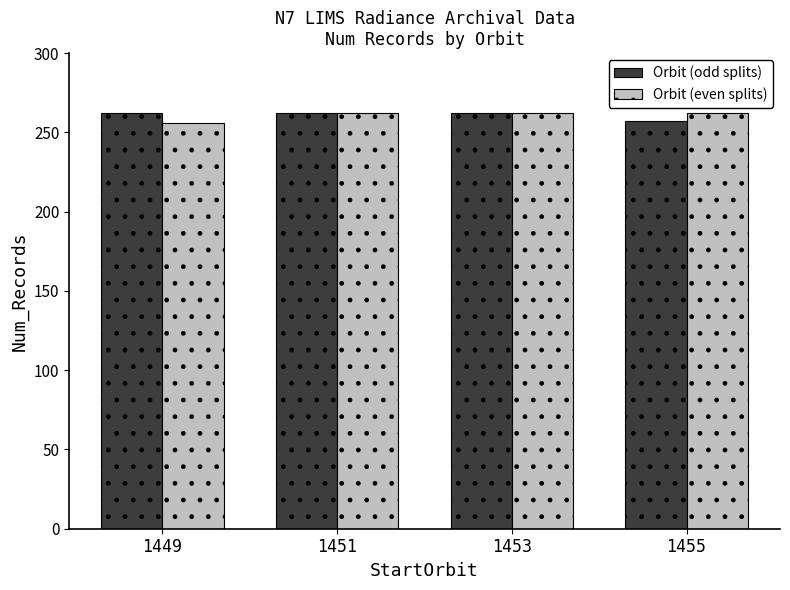

Reading left to right, list all the values displayed in this chart.

Orbit (odd splits): 262	262	262	257
Orbit (even splits): 256	262	262	262